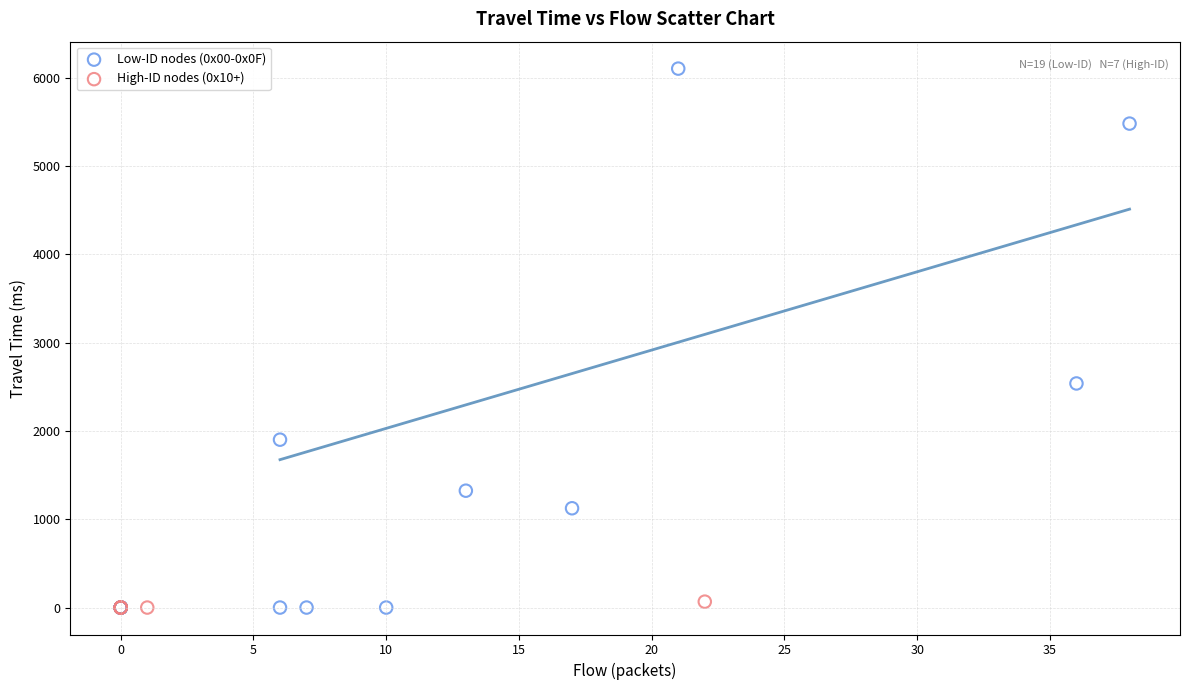

Which series contains the highest Y value?

Low-ID nodes (0x00-0x0F)